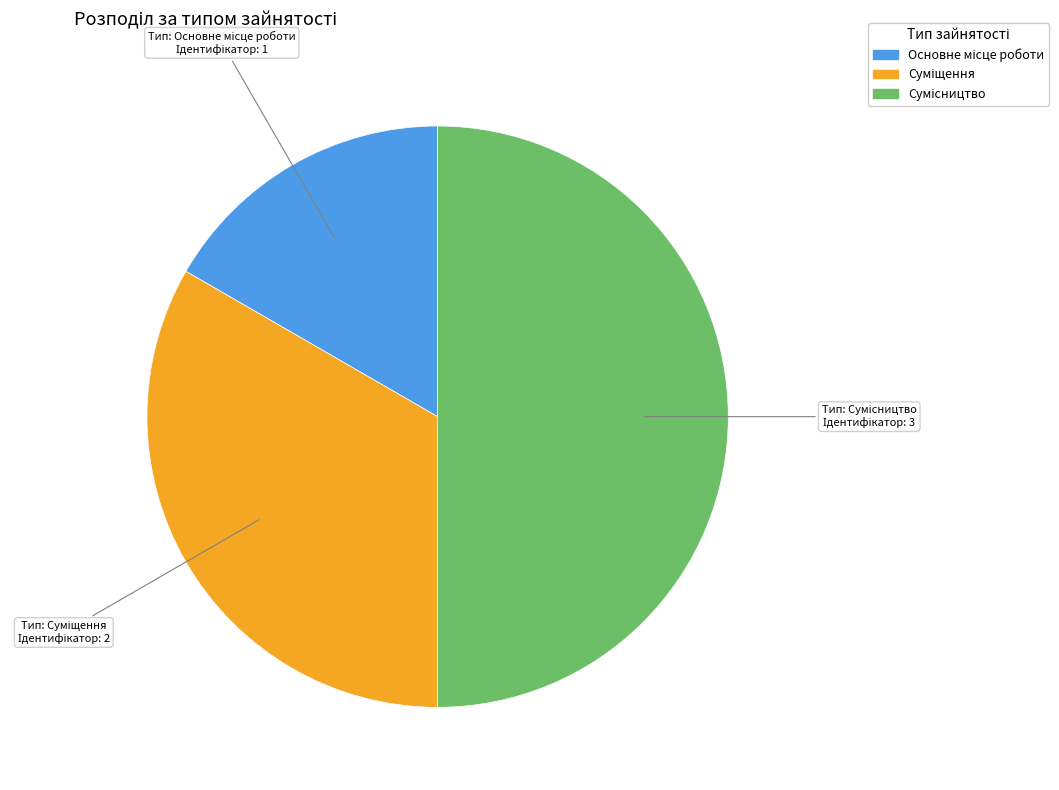

Combined, do Сумісництво and Основне місце роботи account for over 50%?

Yes